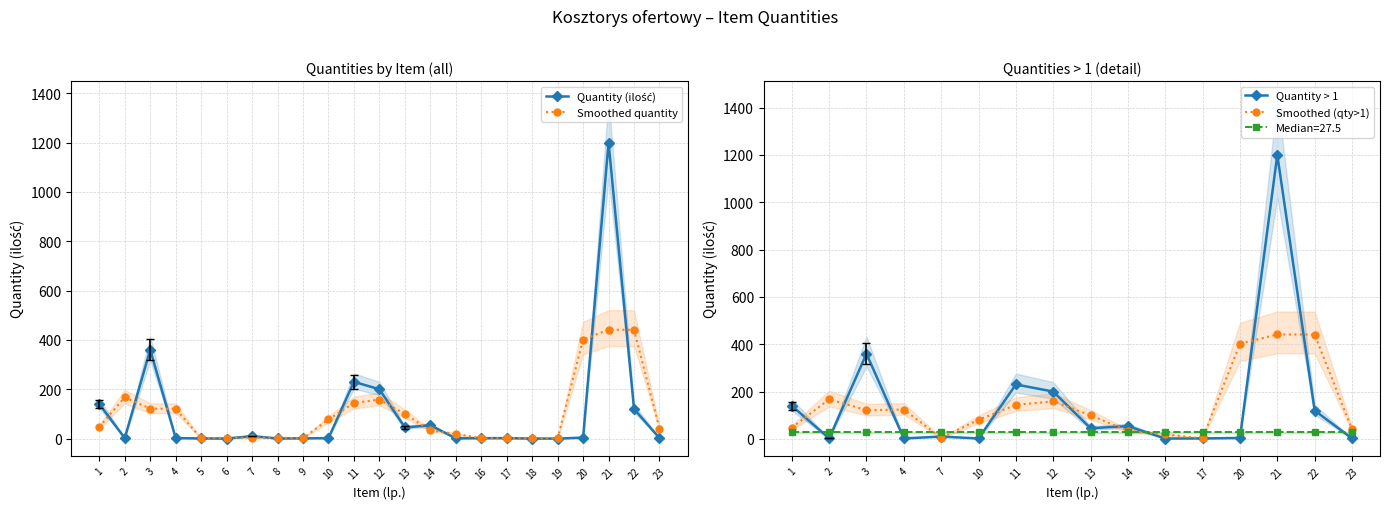

Rank the categories by value from lowest to highest.

19, 6, 18, 8, 5, 9, 15, 16, 10, 2, 4, 17, 23, 20, 7, 13, 14, 22, 1, 12, 11, 3, 21